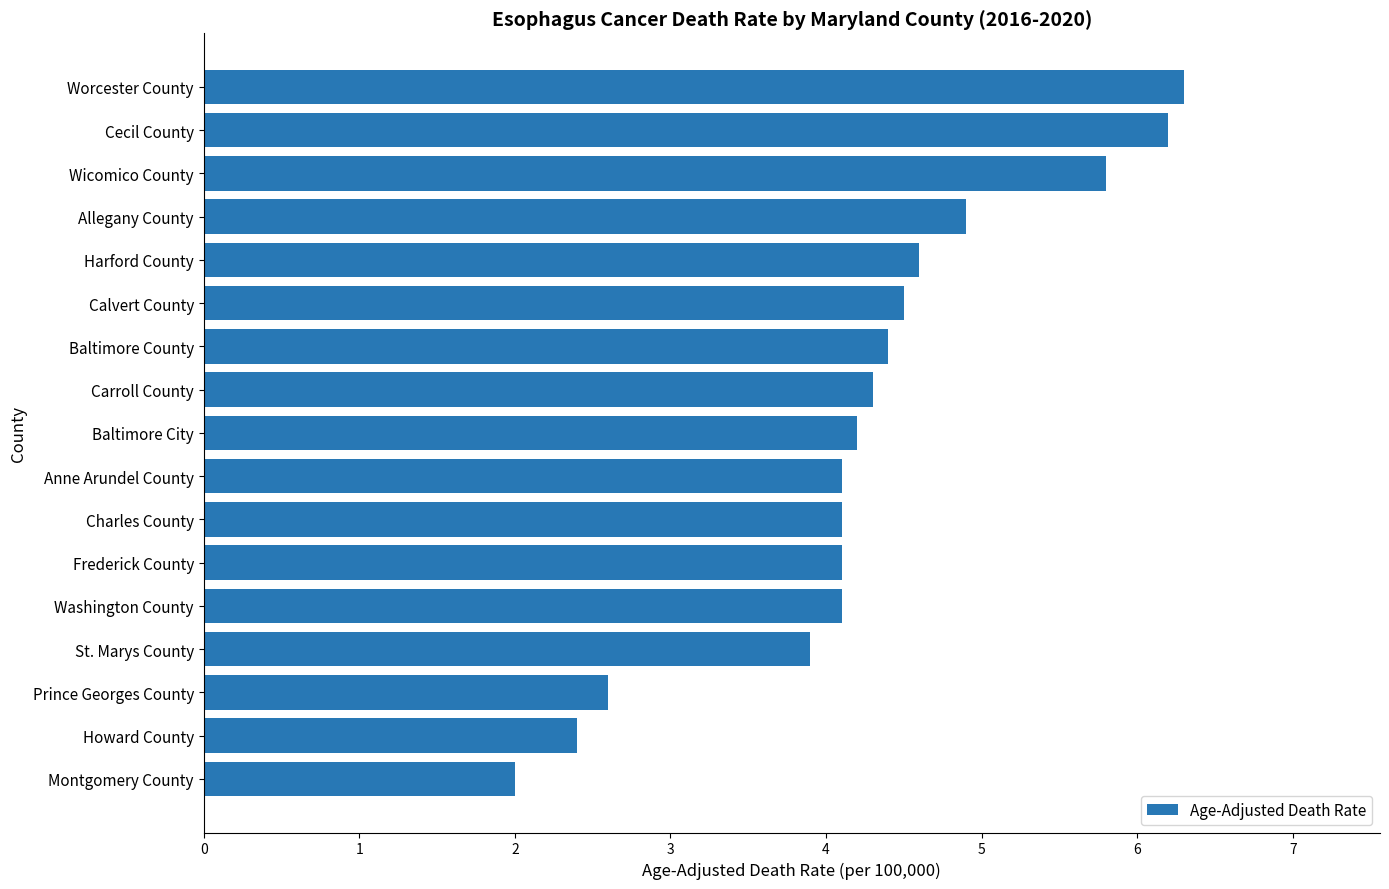

Approximately how many times larger is the value at Allegany County compared to Wicomico County?

0.8